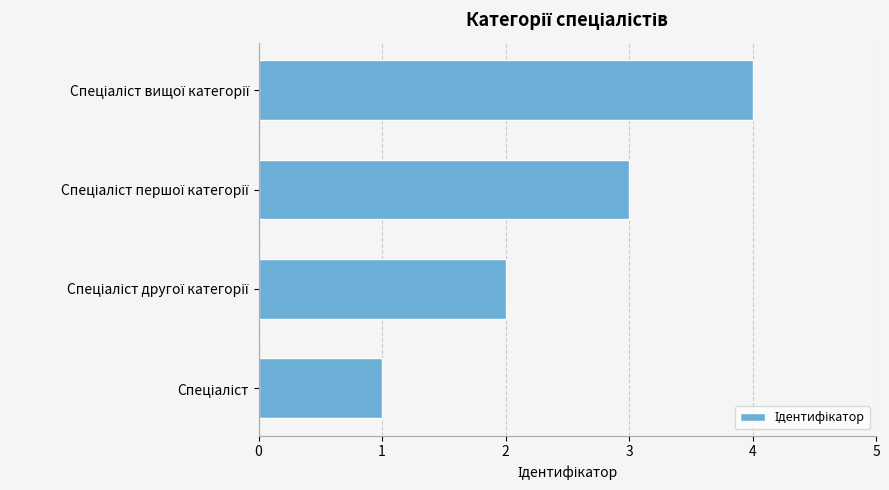

What is the difference between the second highest and second lowest values?

1